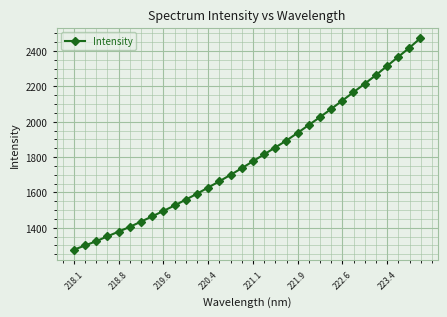

True or false: the data has more than 1 interior local peaks.

False